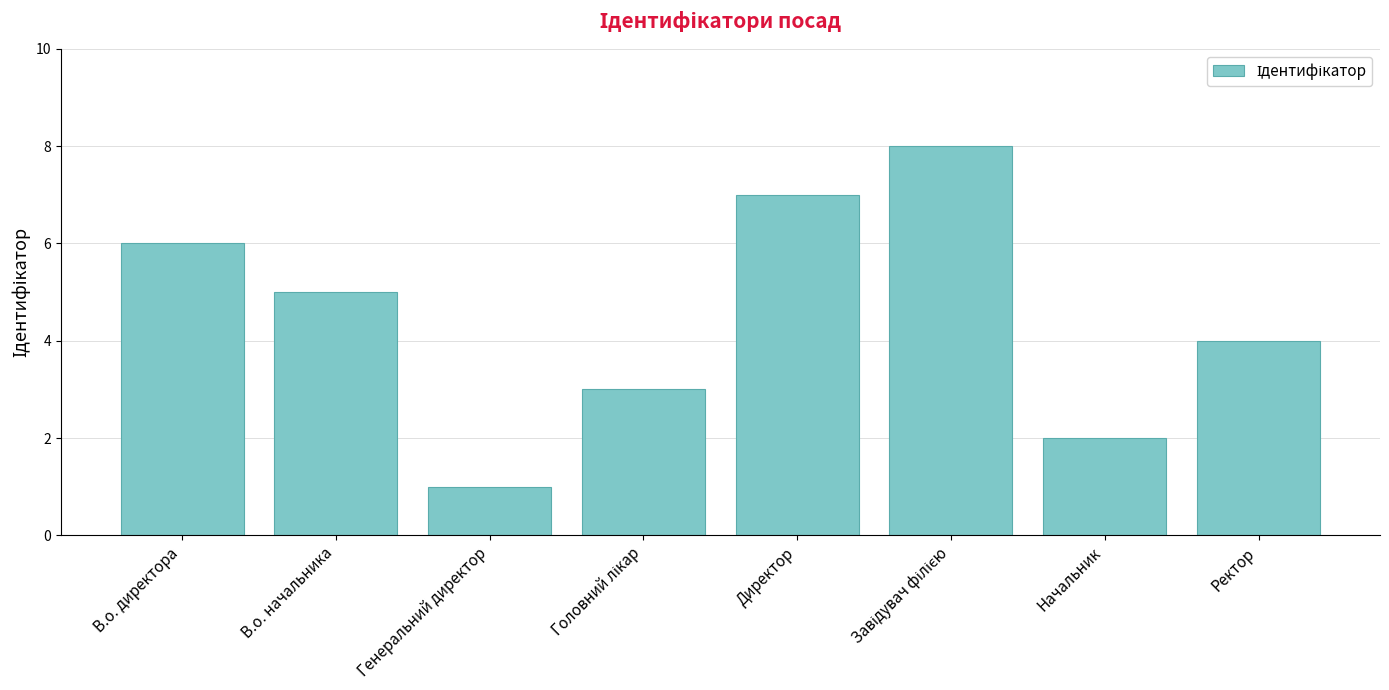

Reading left to right, what are all the values shown in this chart?

6	5	1	3	7	8	2	4